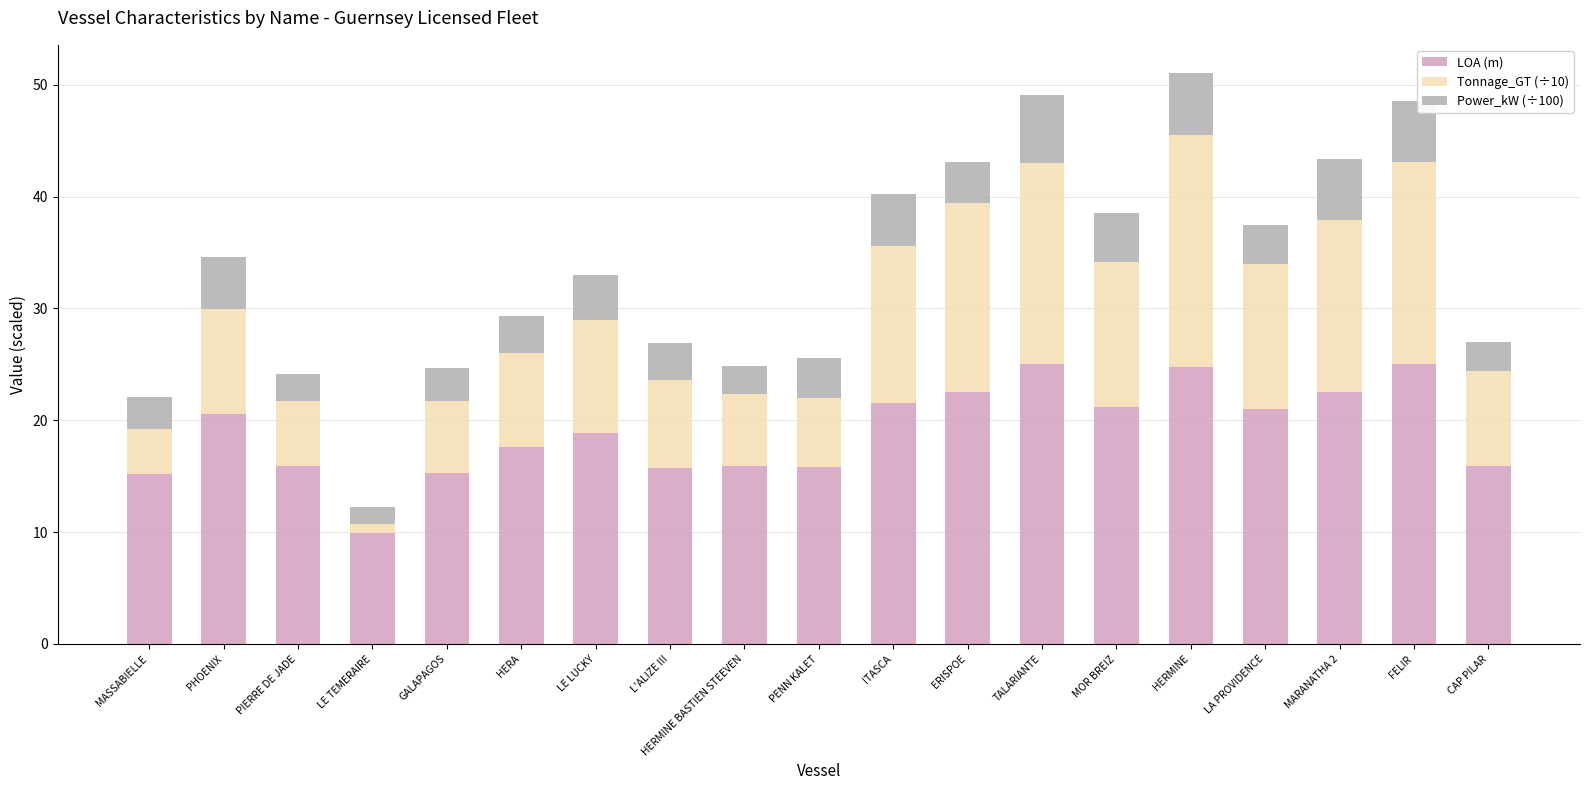

The LOA (m) series shows 24.8 at HERMINE. True or false?

True